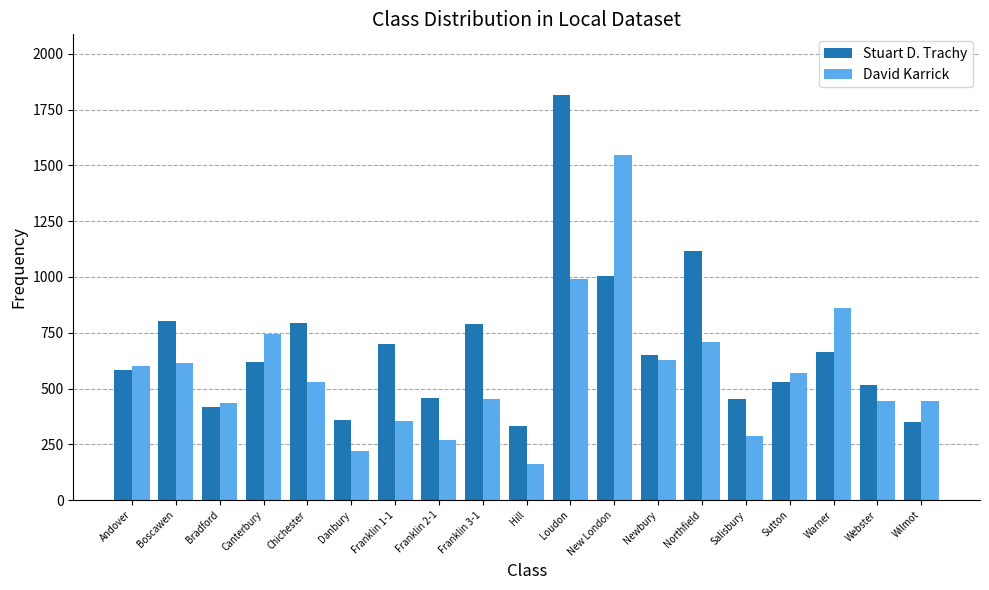

What is the value of the Stuart D. Trachy bar at the 14th from the left?

1117